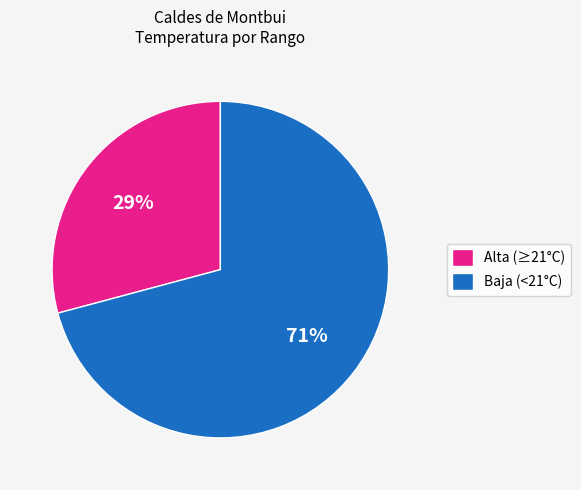

To the nearest percent, what is the difference between the largest and smallest slice percentages?

42%